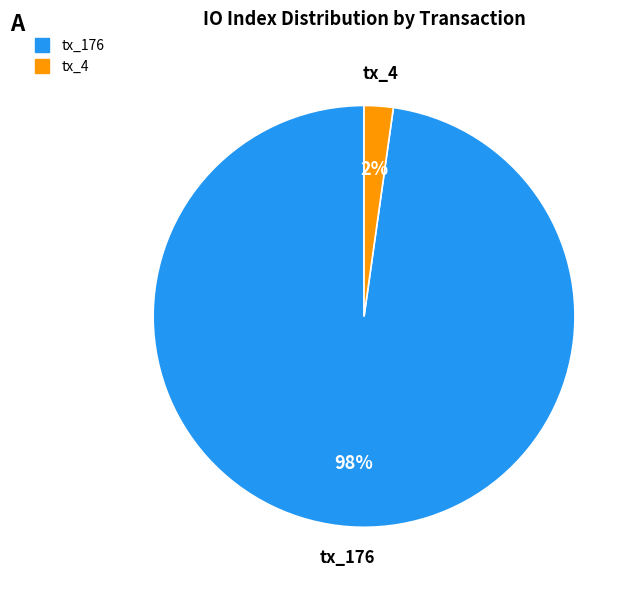

Rank the categories by value from highest to lowest.

tx_176, tx_4